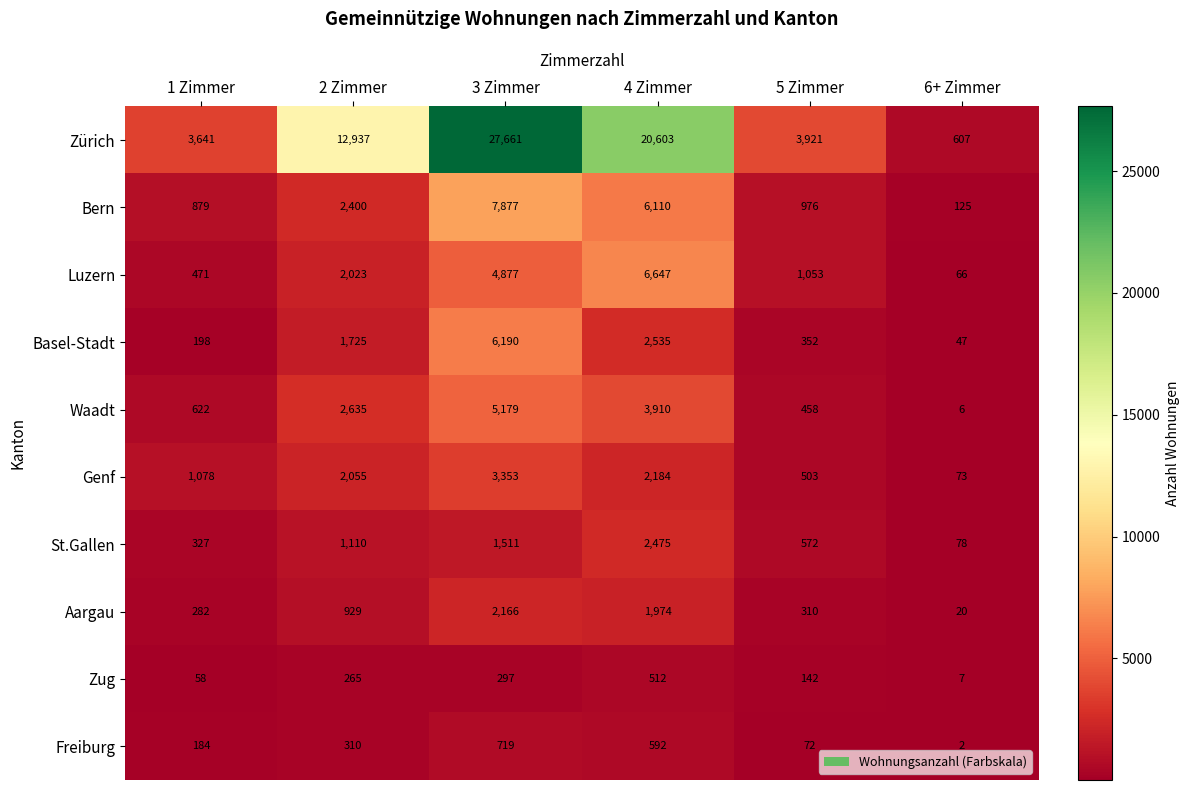

List the series in order of their peak value, lowest first.

Zug, Freiburg, Aargau, St.Gallen, Genf, Waadt, Basel-Stadt, Luzern, Bern, Zürich